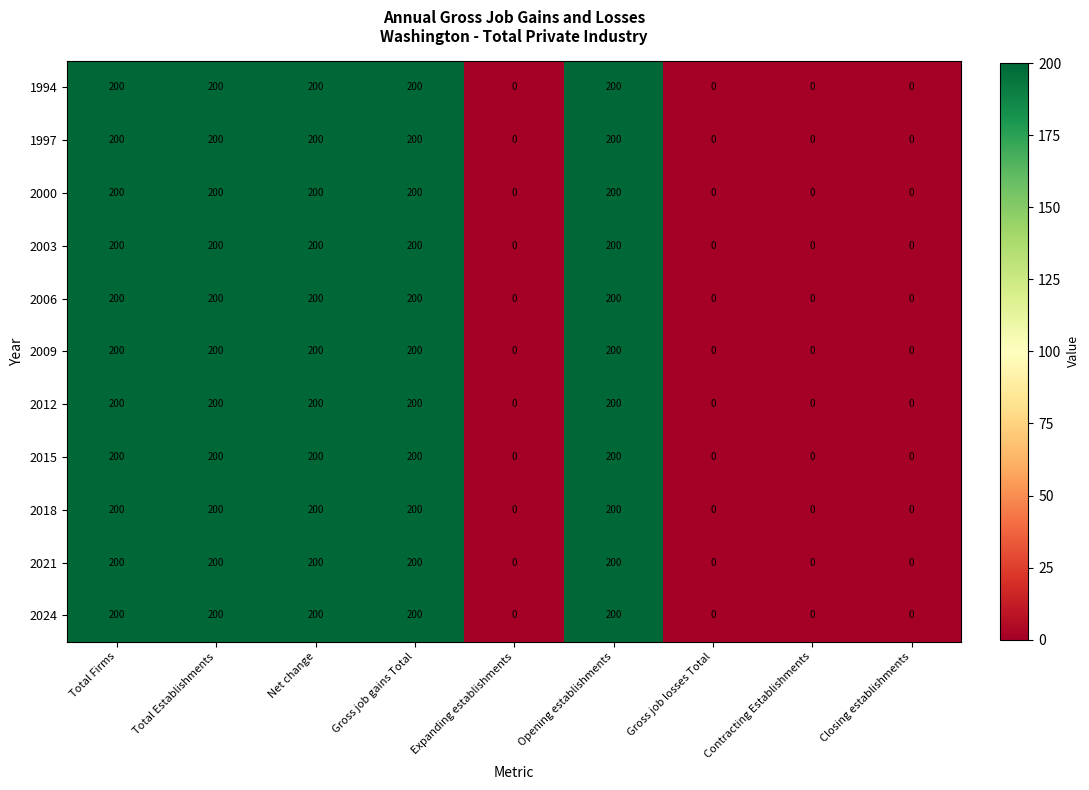

How many 2009 values are between 0 and 200?

9